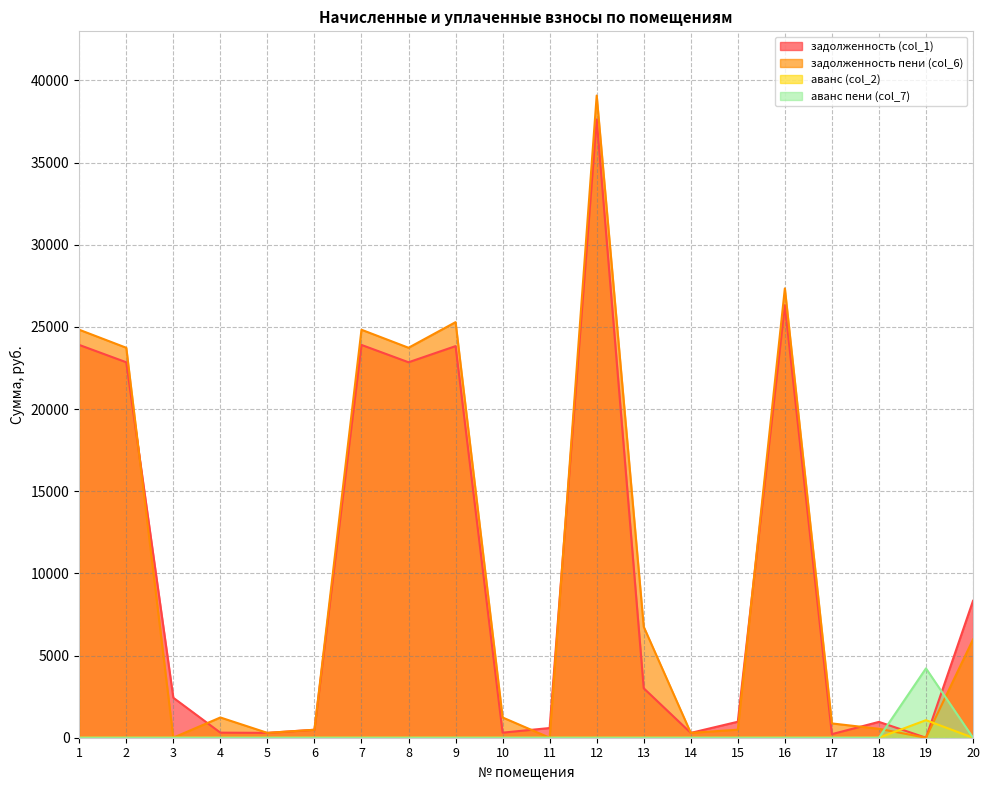

What is the spread (max minus min) of values at 1?

24828.0